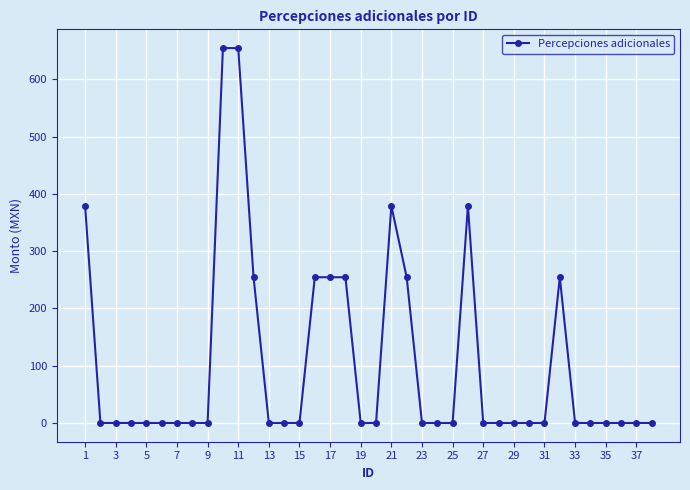

Reading left to right, extract all data points from this chart.

379.1	0.0	0.0	0.0	0.0	0.0	0.0	0.0	0.0	654.7	654.7	254.5	0.0	0.0	0.0	254.5	254.5	254.5	0.0	0.0	379.1	254.5	0.0	0.0	0.0	379.1	0.0	0.0	0.0	0.0	0.0	254.5	0.0	0.0	0.0	0.0	0.0	0.0